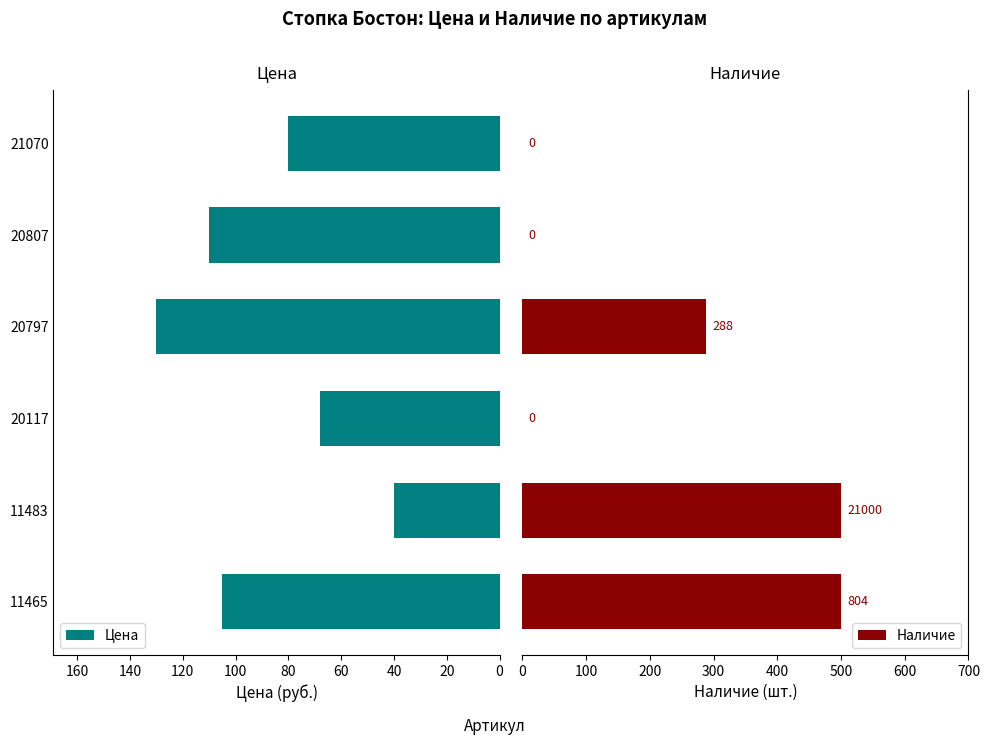

Which category has the highest value in the Цена series?

20797